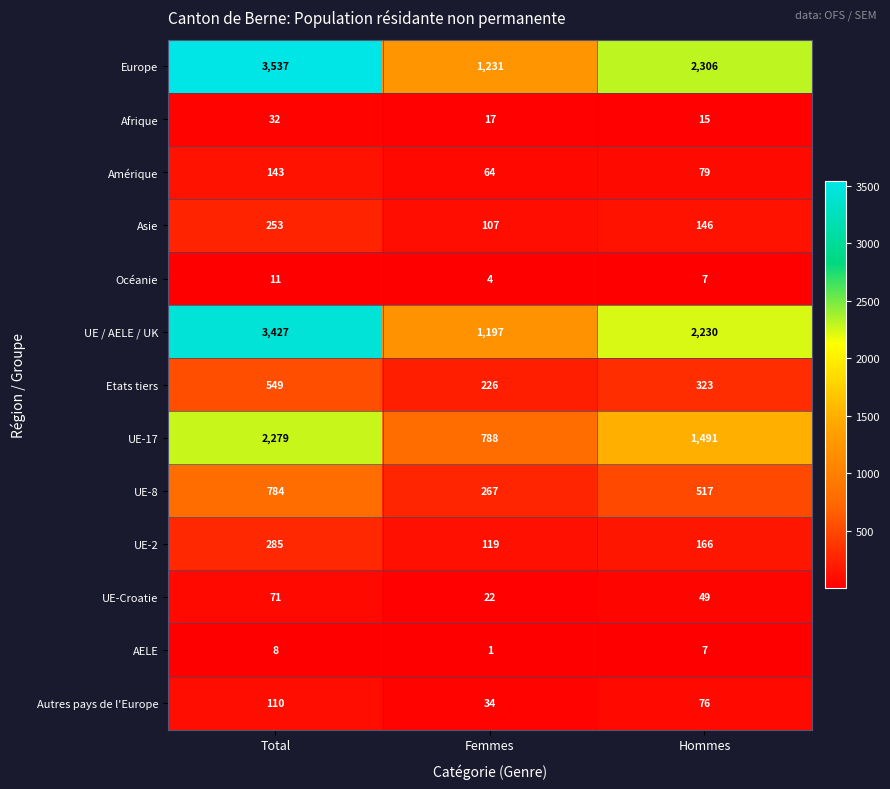

At how many categories does at least one series exceed 675?

3